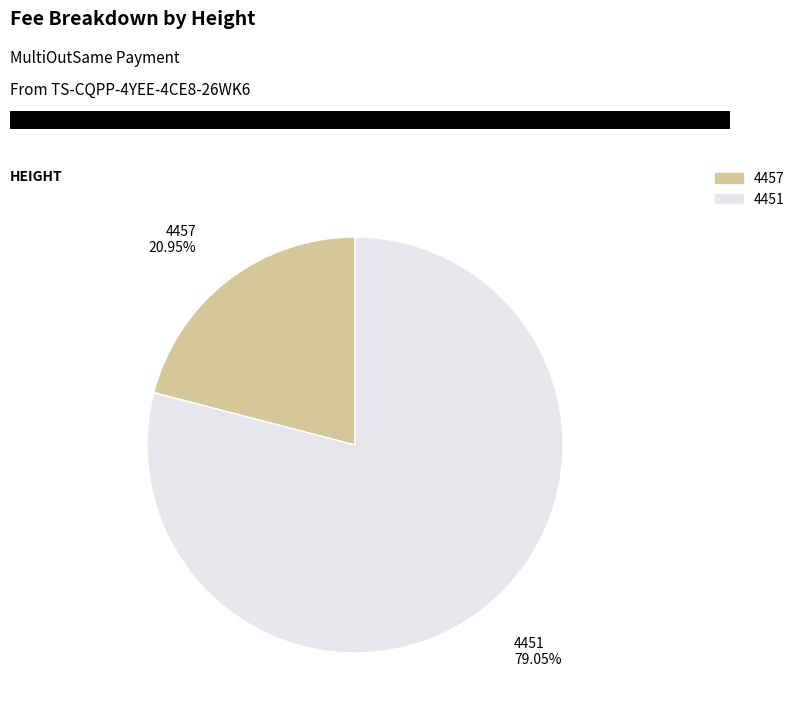

Rank the categories by value from lowest to highest.

4457, 4451